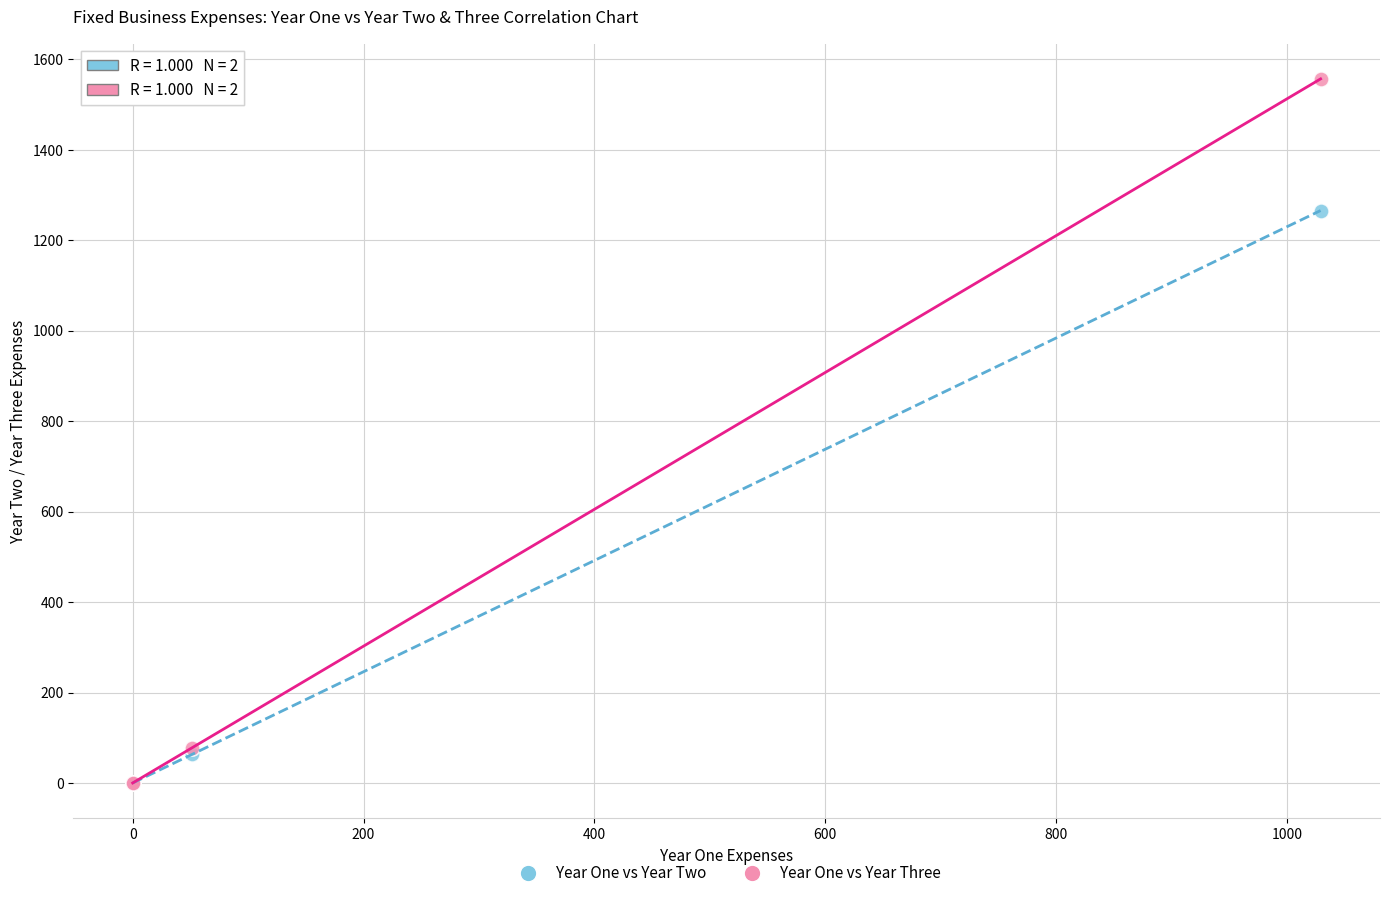

Which series has the largest Y range (max minus min)?

Year One vs Year Three